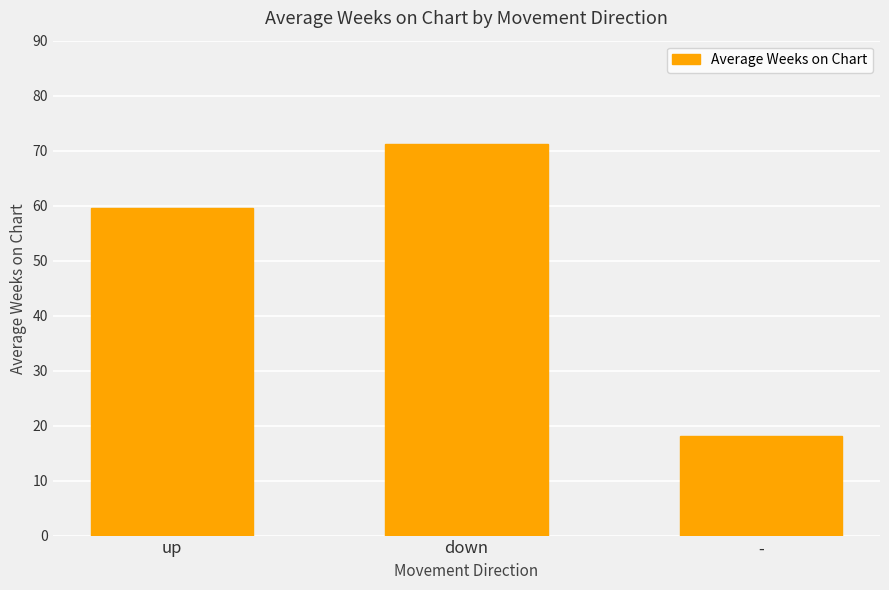

Reading left to right, what are all the values shown in this chart?

59.5	71.2	18.2